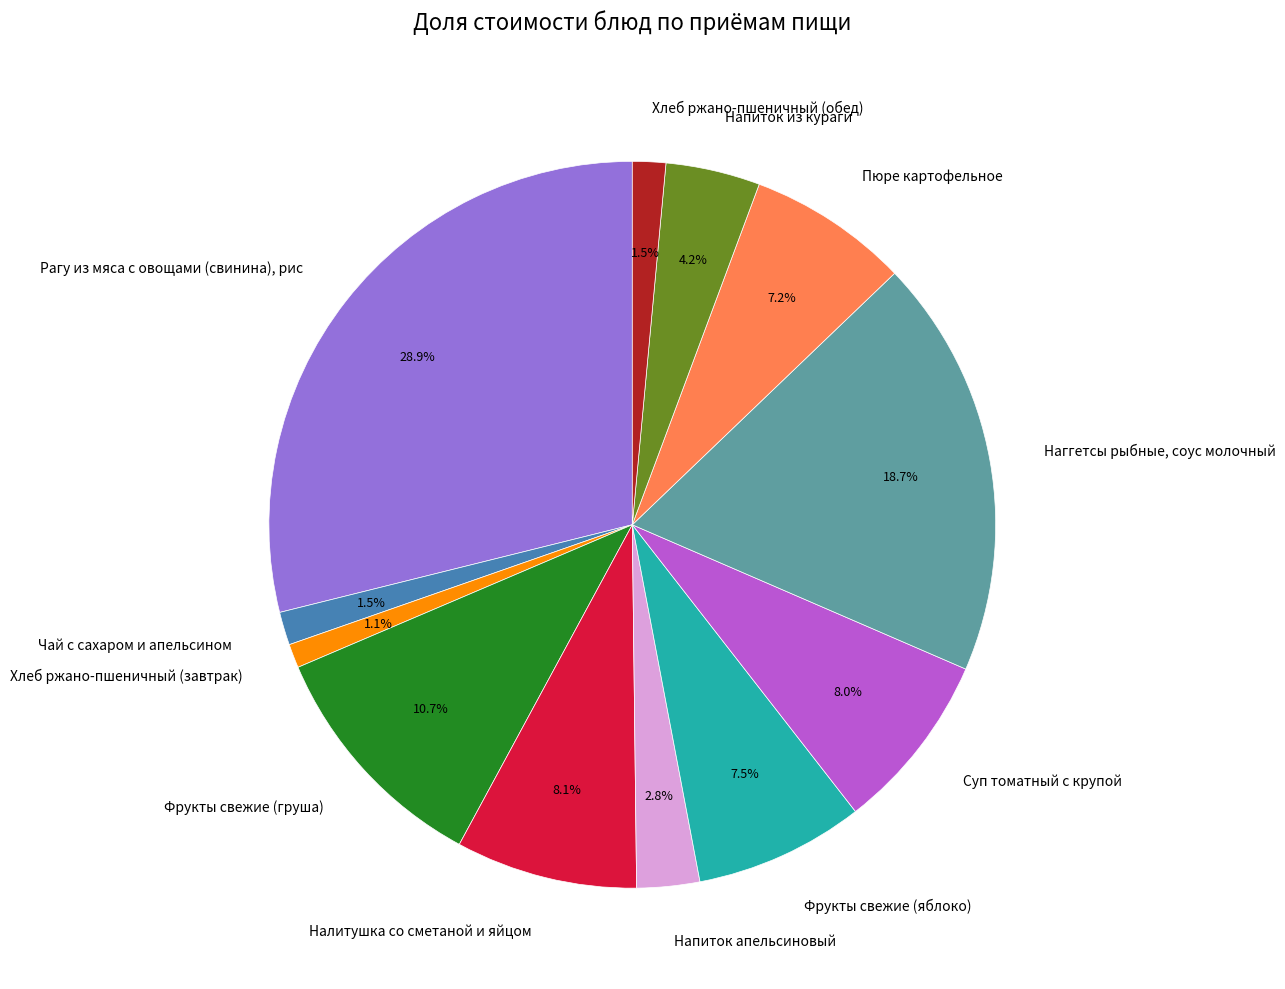

Does any single category account for the majority?

No